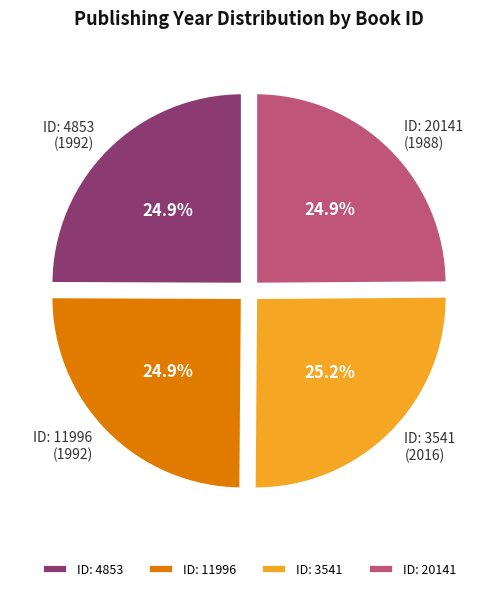

Does any single category account for the majority?

No